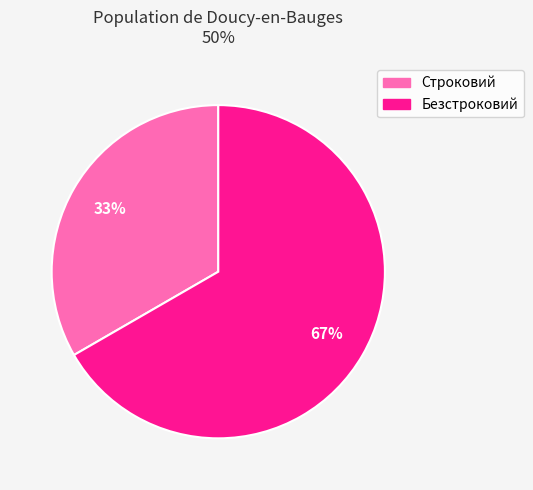

To the nearest percent, what portion does Строковий represent?

33%